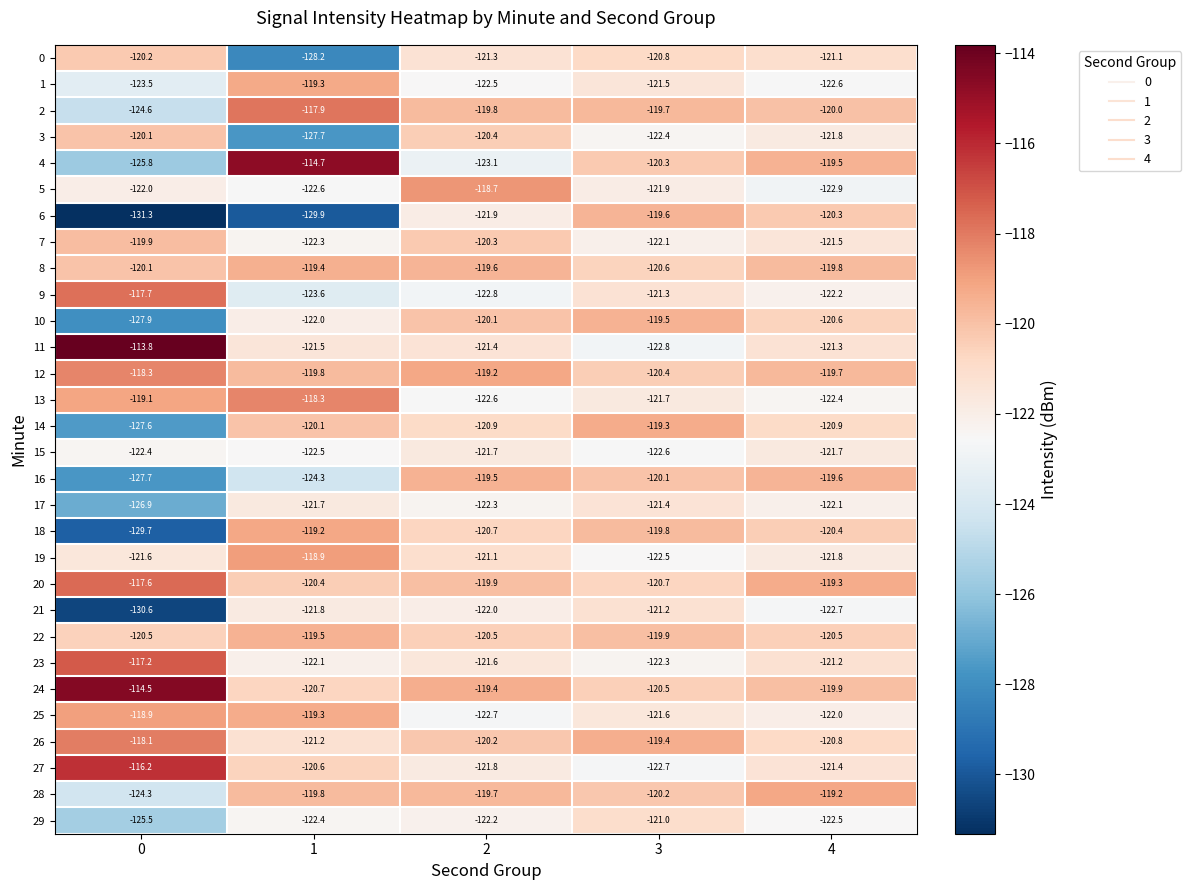

What is the difference between the highest and lowest values at 2?

4.4